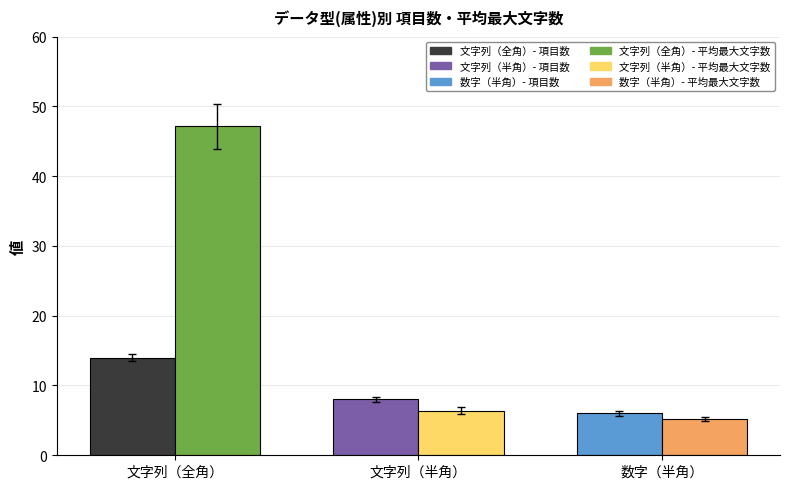

Reading left to right, list all the values displayed in this chart.

項目数: 文字列（全角）=14.0	文字列（半角）=8.0	数字（半角）=6.0
平均最大文字数: 文字列（全角）=47.1	文字列（半角）=6.4	数字（半角）=5.2